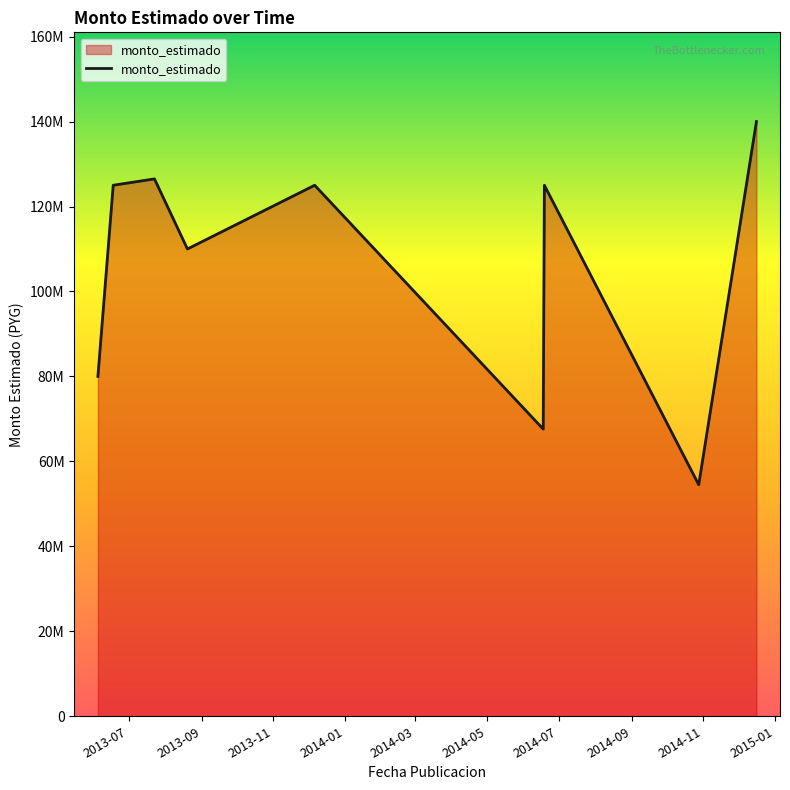

How many points are higher than both their immediate neighbors (excluding endpoints)?

3